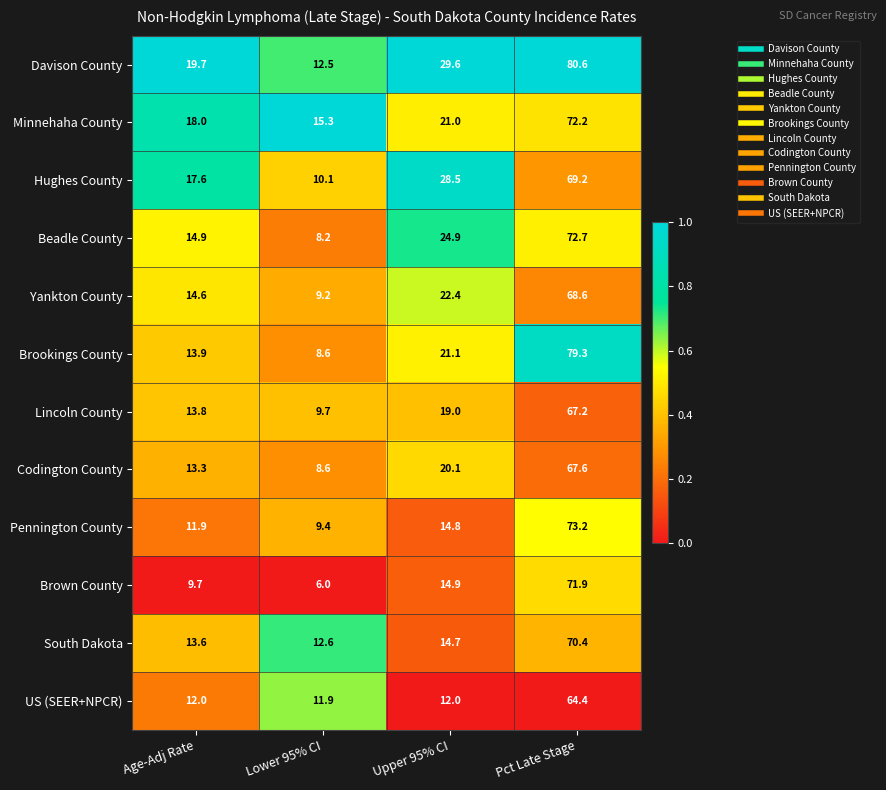

Is it true that Lincoln County equals 13.8 at Age-Adj Rate?

True